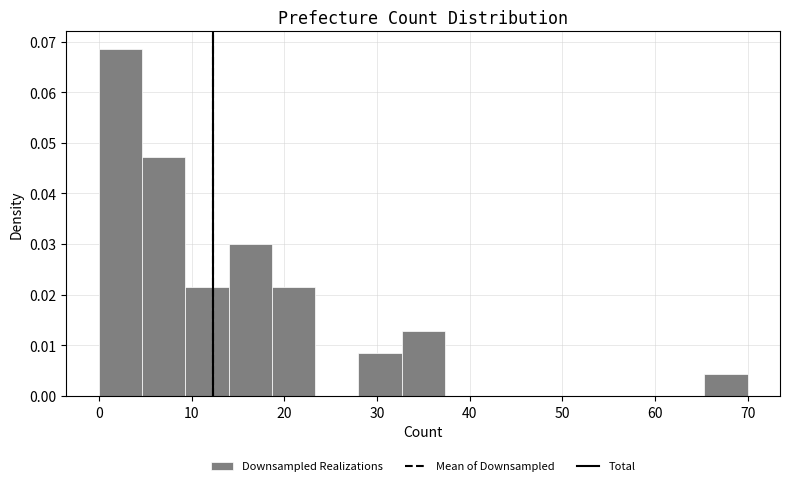

What is the height of the bar covering 0 to 5 on the x-axis? Neither the bar edges nor the heights are printed on the chart, so give them approximately, as read against the axes.

0.069